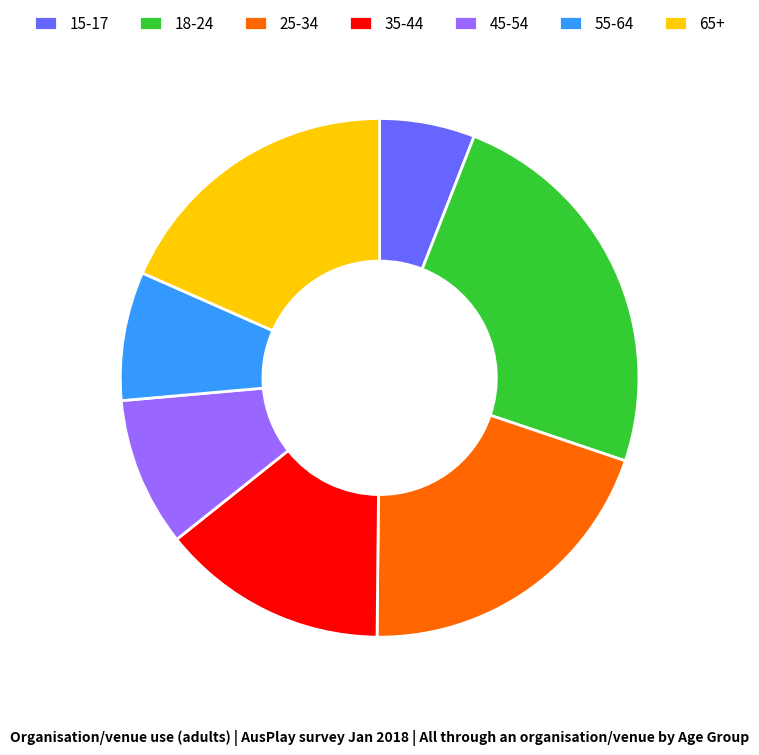

Count the number of slices in the pie.

7